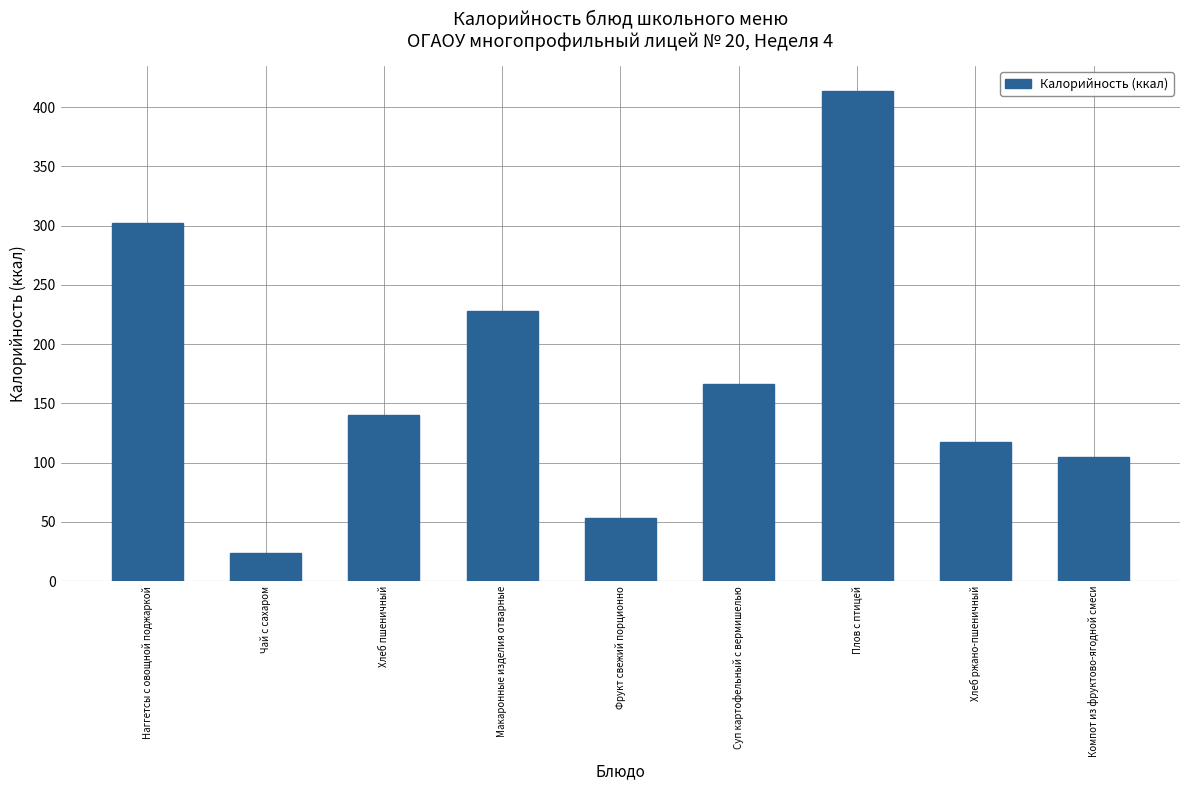

What is the label of the 2nd bar from the left?

Чай с сахаром